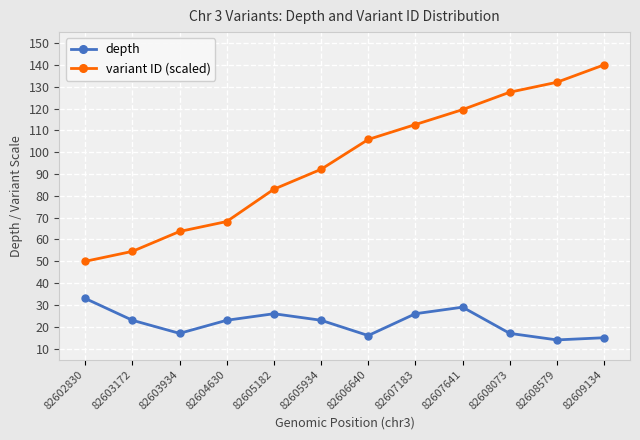

What is the greatest value displayed?

140.0